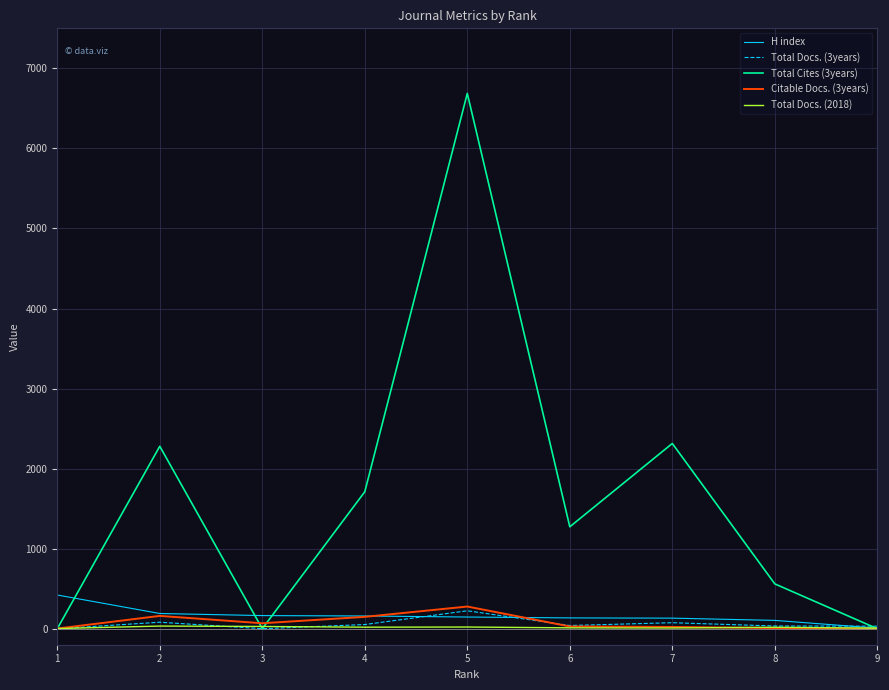

Which series has the widest spread of values?

Total Cites (3years)